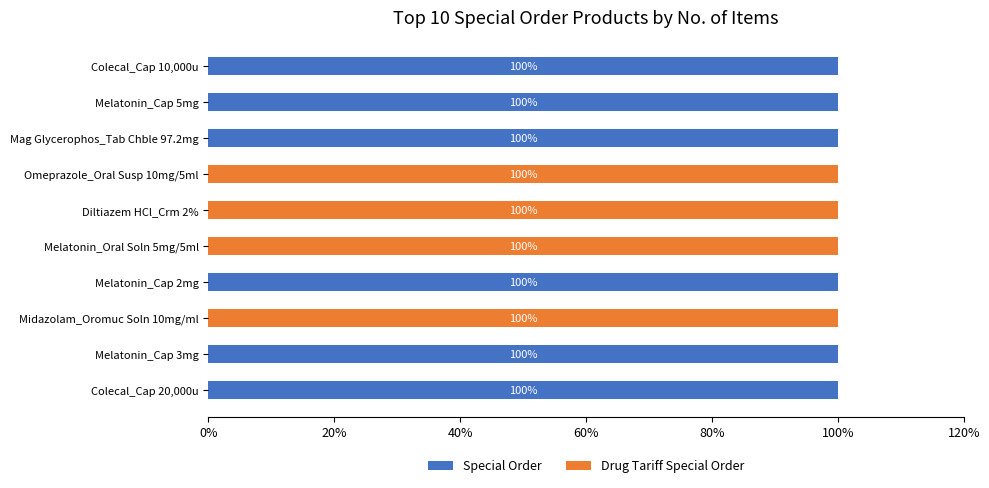

The value of Special Order at Colecal_Cap 10,000u is 100. True or false?

True